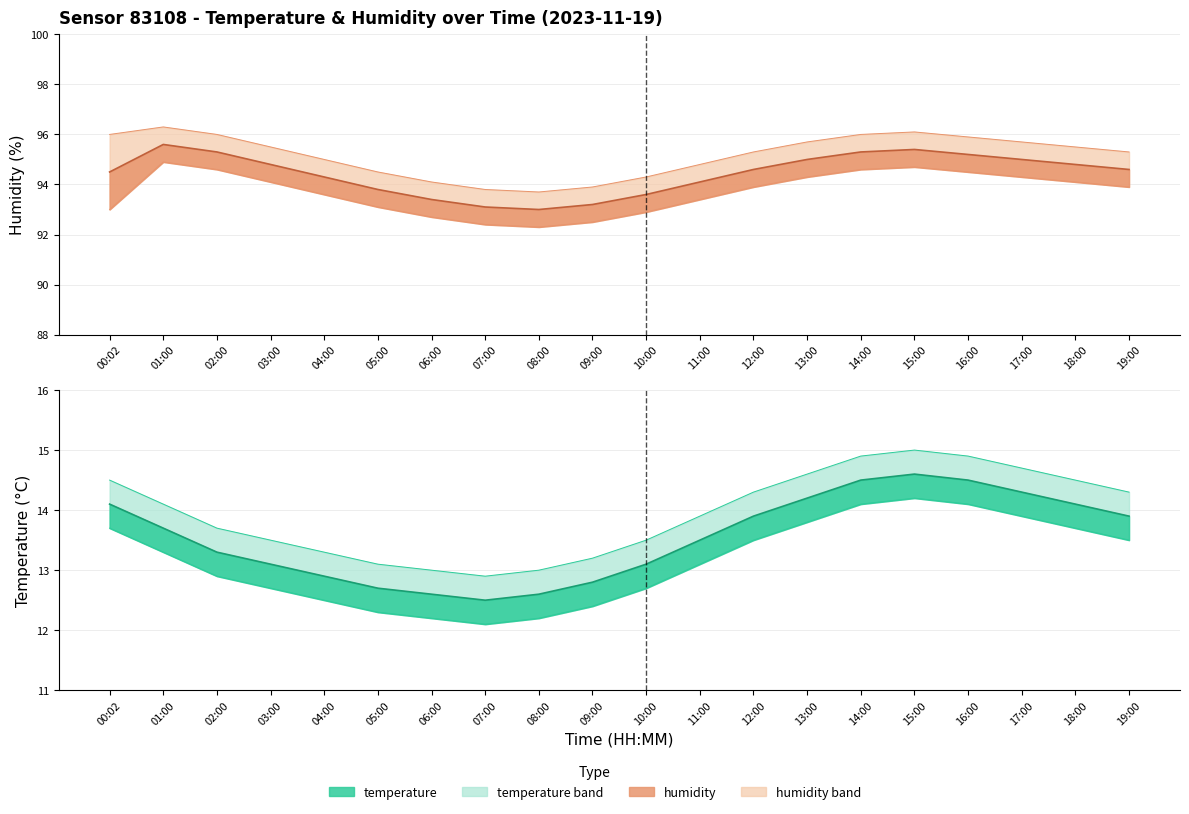

The humidity series shows 93.4 at 06:00. True or false?

True